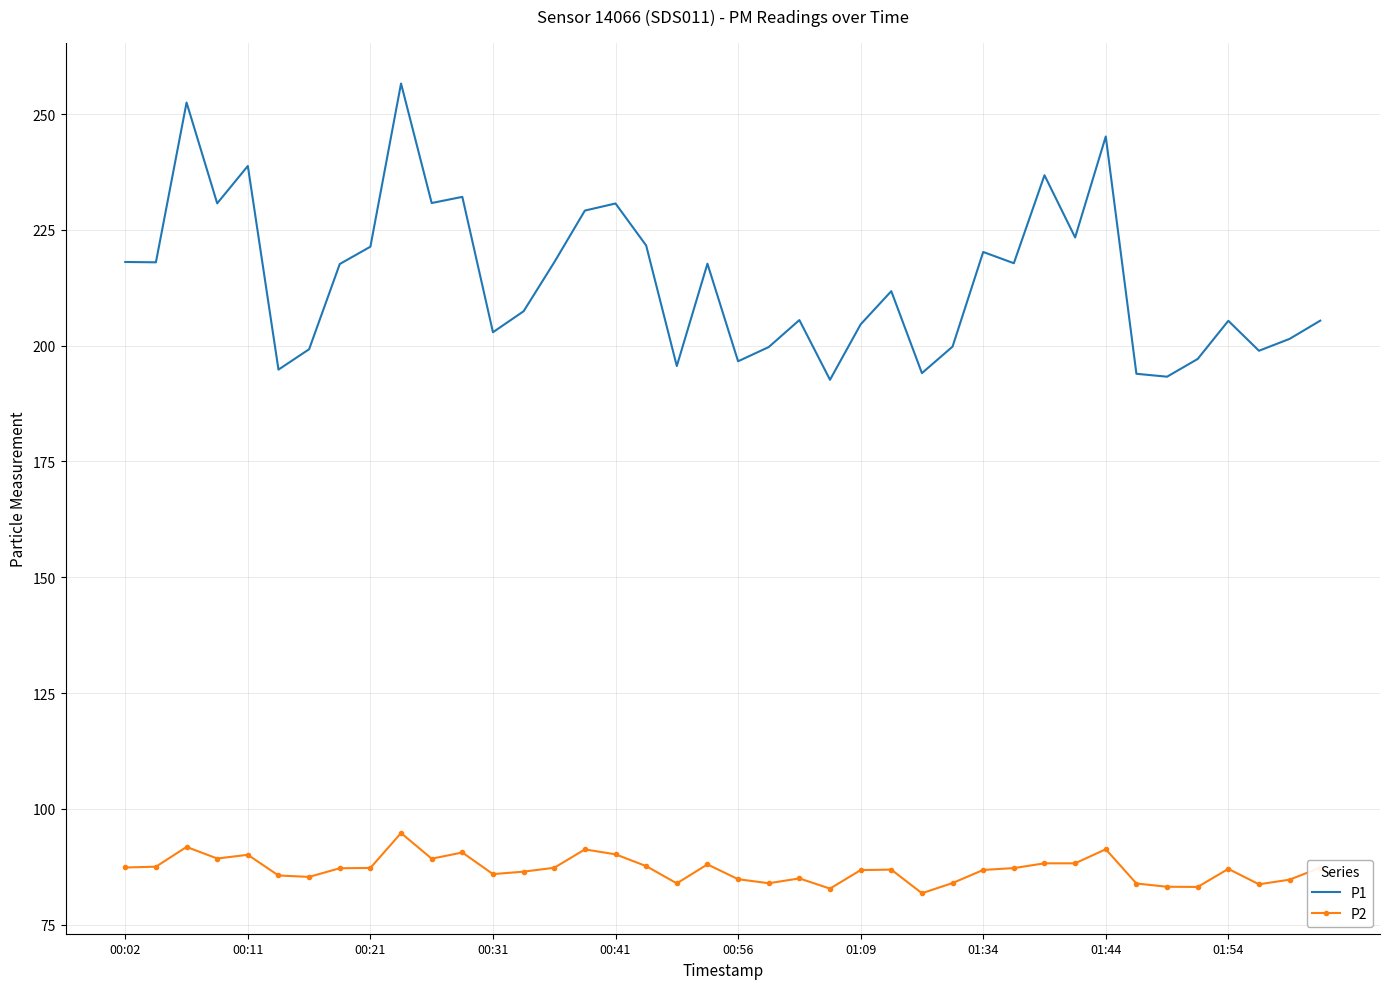

True or false: P1 and P2 intersect in this chart.

False